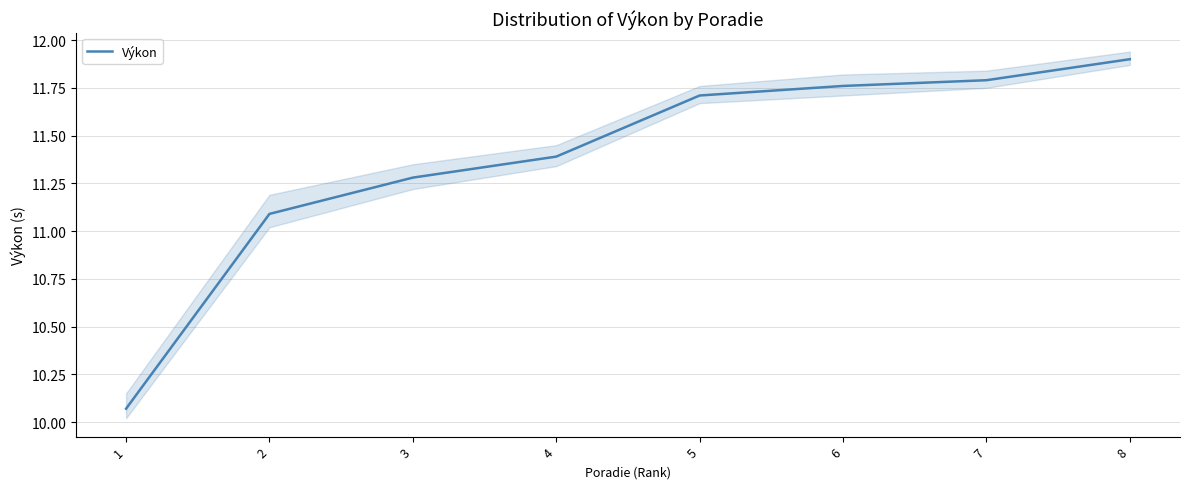

Does the chart have visible grid lines?

Yes